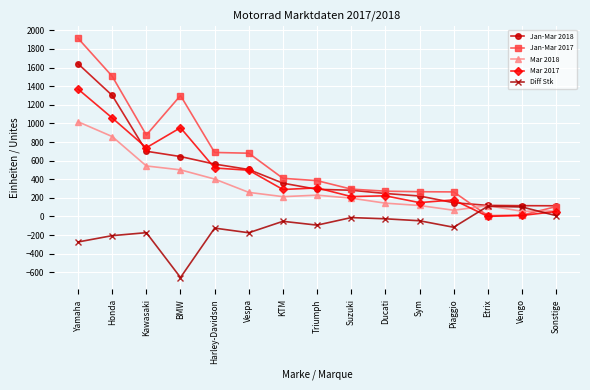

What is the difference between the maximum and minimum values in the Mar 2018 series?

962